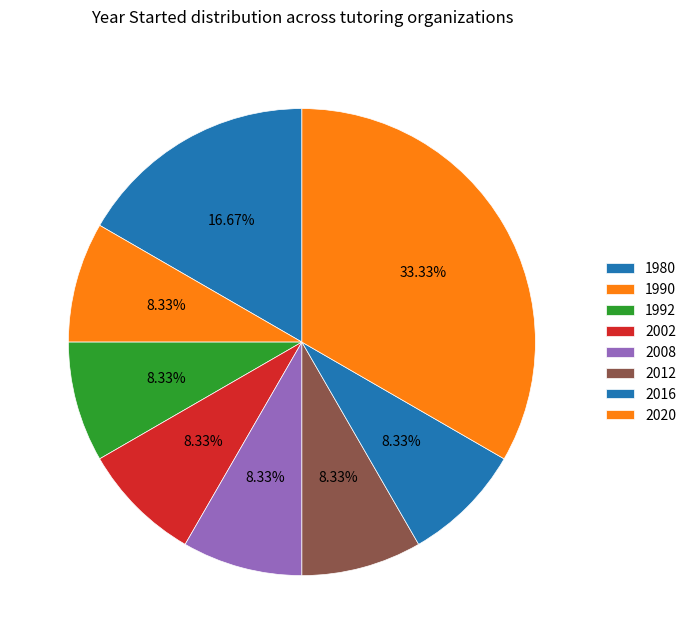

How many slices are in this pie chart?

8